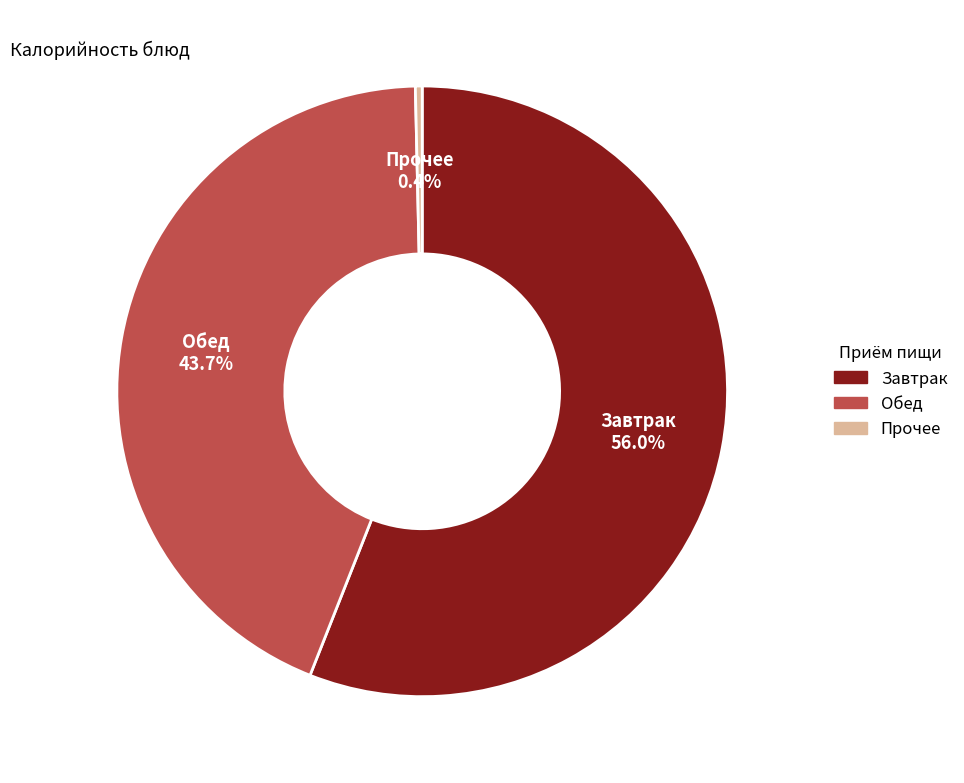

Does any single category account for the majority?

Yes